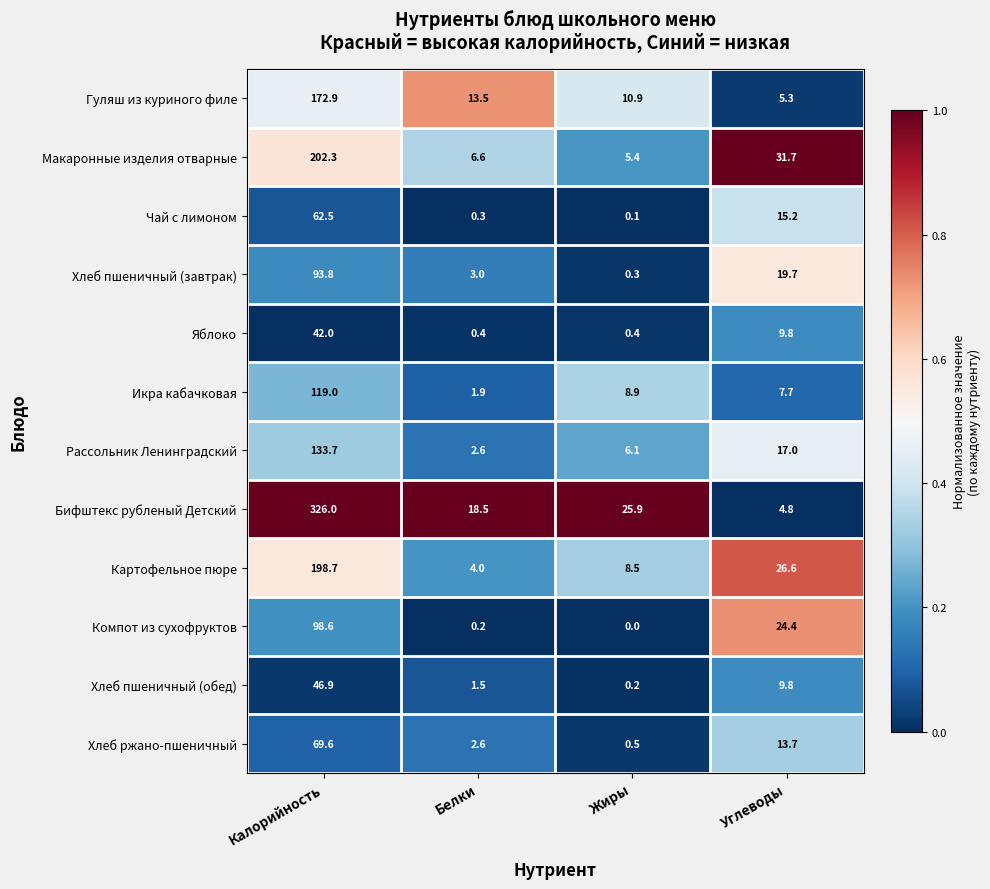

Which series has the largest total across all categories?

Бифштекс рубленый Детский